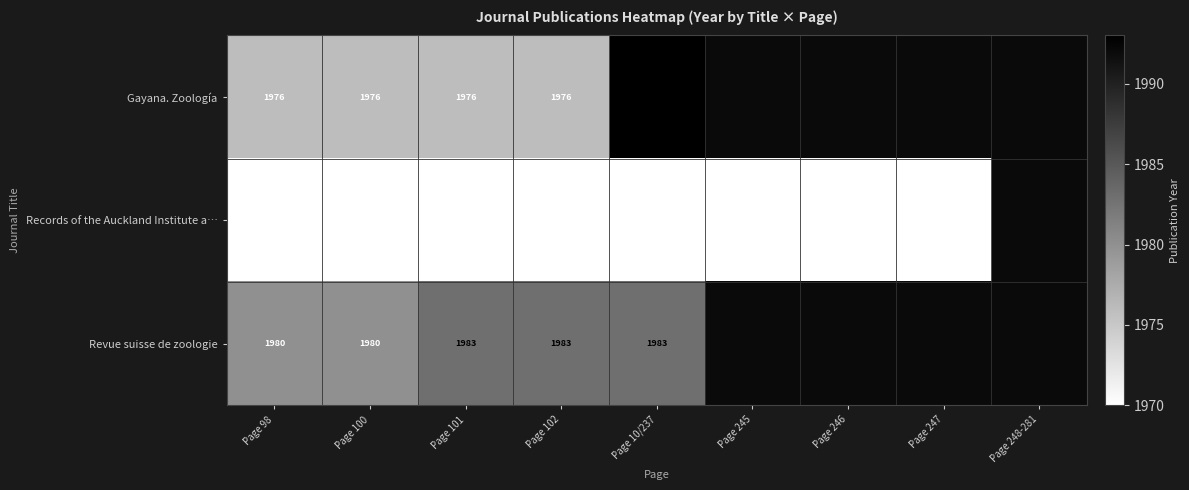

The Revue suisse de zoologie series shows 515 at Page 101. True or false?

False